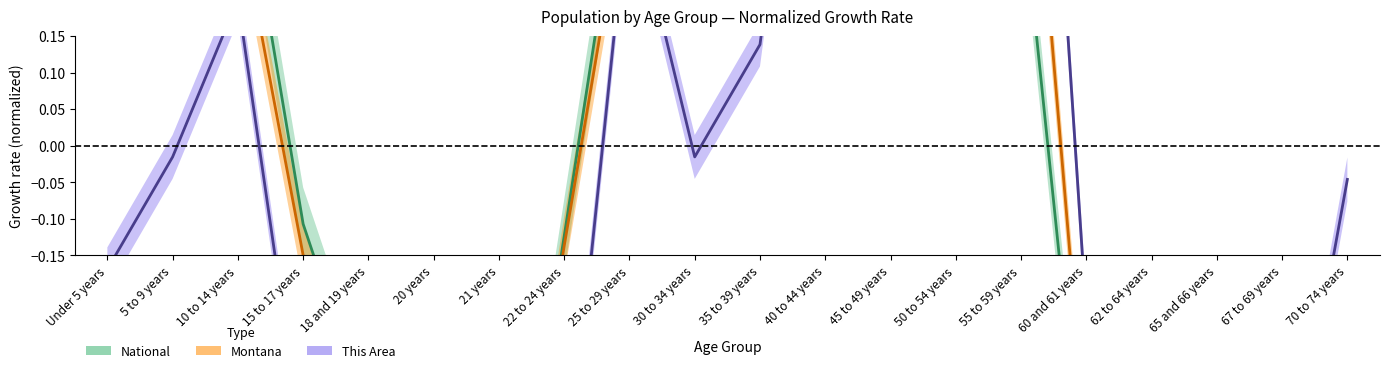

How many times do National and This Area cross each other?

3